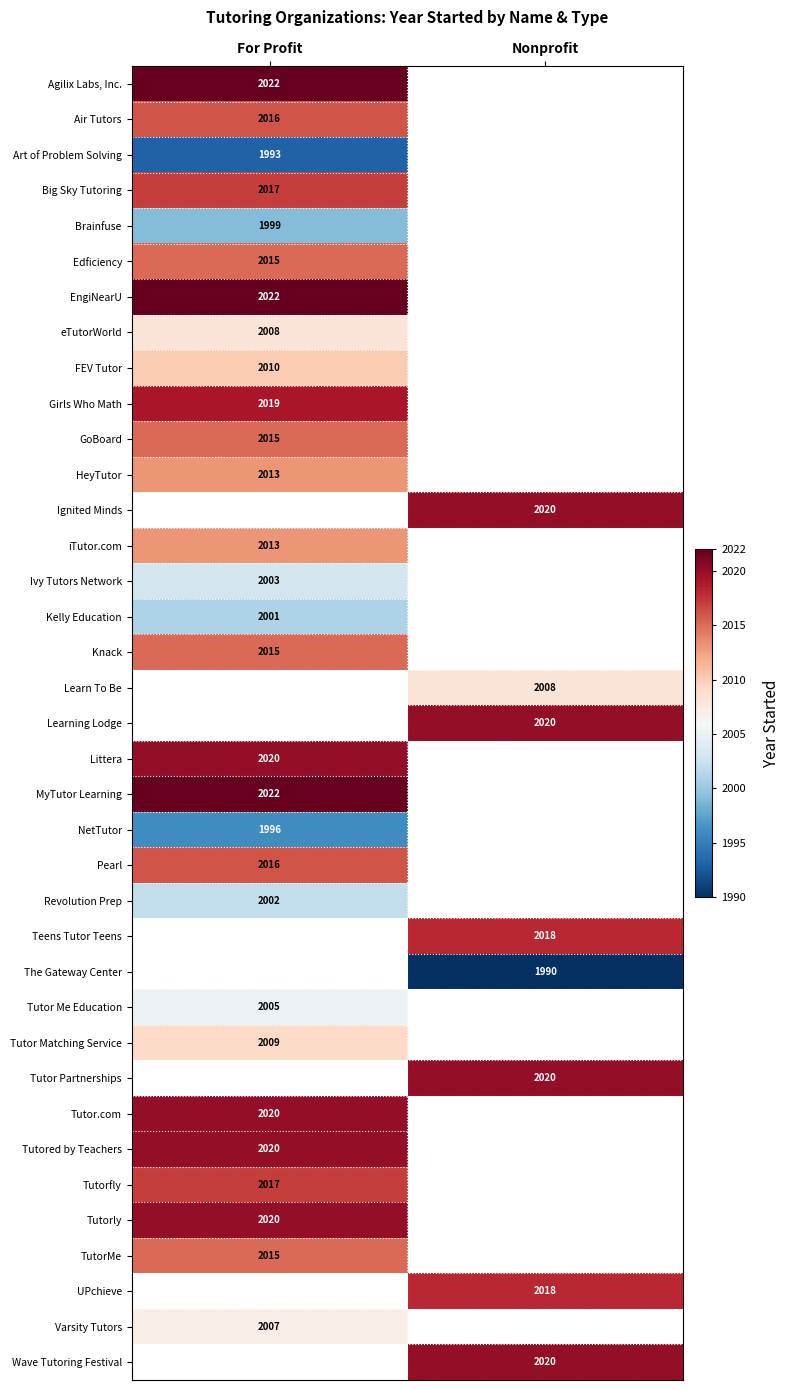

The FEV Tutor series shows 1018.2 at For Profit. True or false?

False